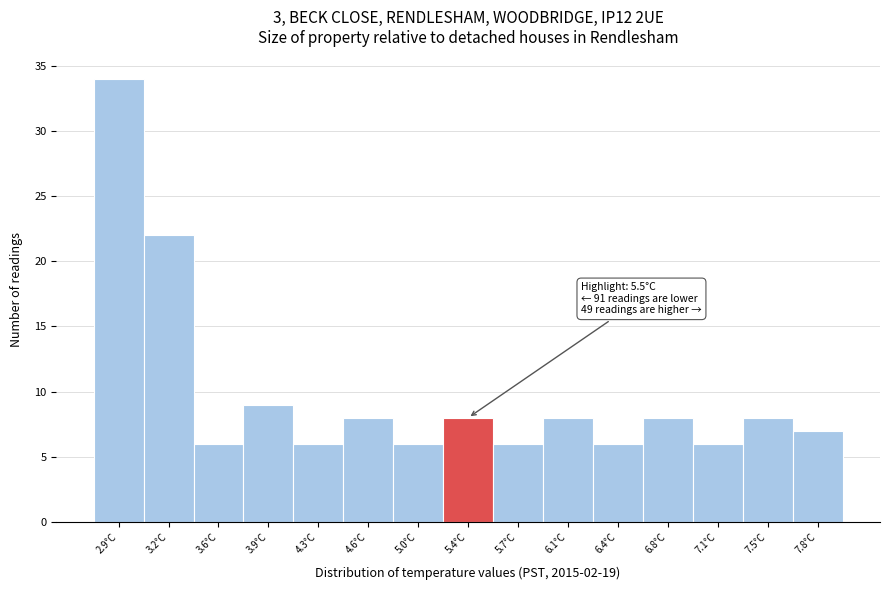

Over which range of the x-axis is the bar tallest?

2.70 to 3.05